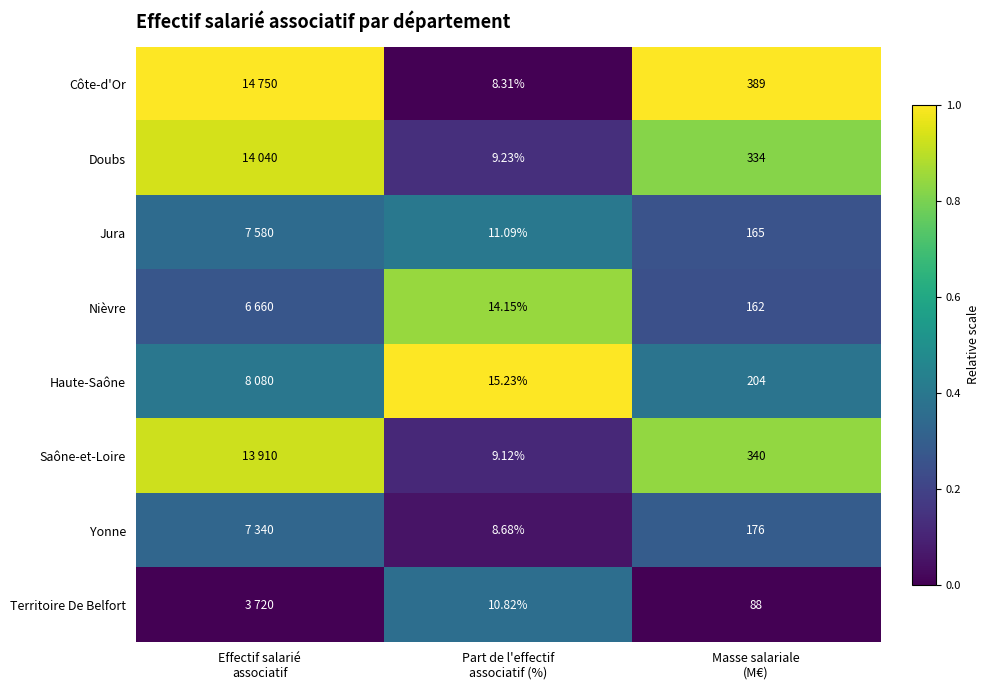

Is the value of Yonne at Masse salariale (M€) greater than the value of Saône-et-Loire at Part de l'effectif associatif (%)?

Yes